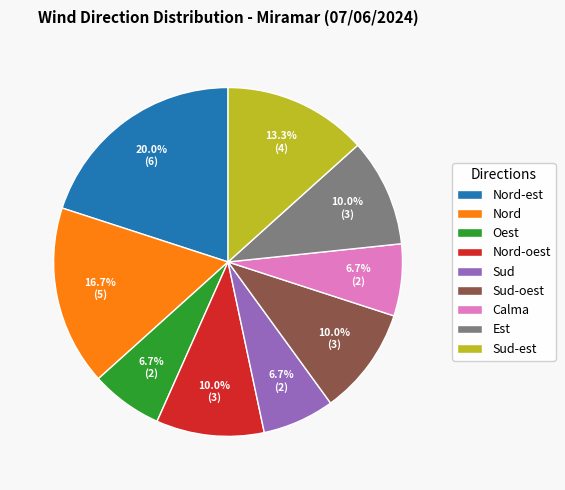

To the nearest percent, what portion does Nord-oest represent?

10%